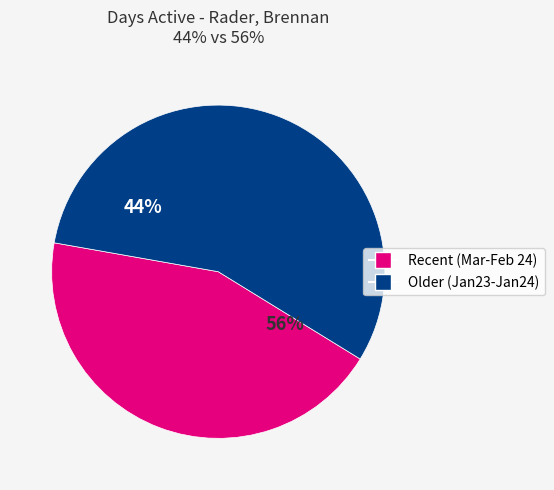

Is it true that Apr23 is 36% of the pie?

False